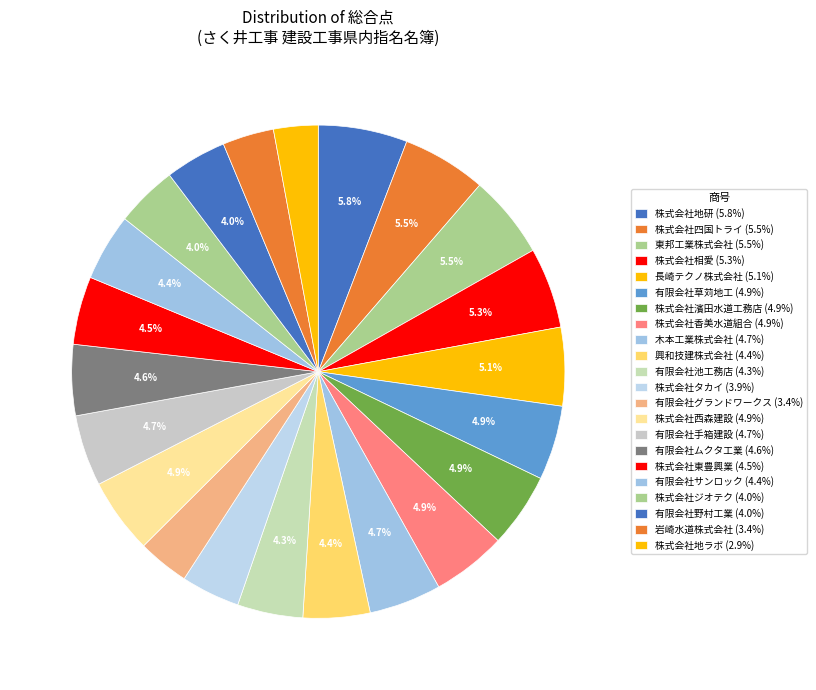

Which category has the biggest portion of the pie?

株式会社地研